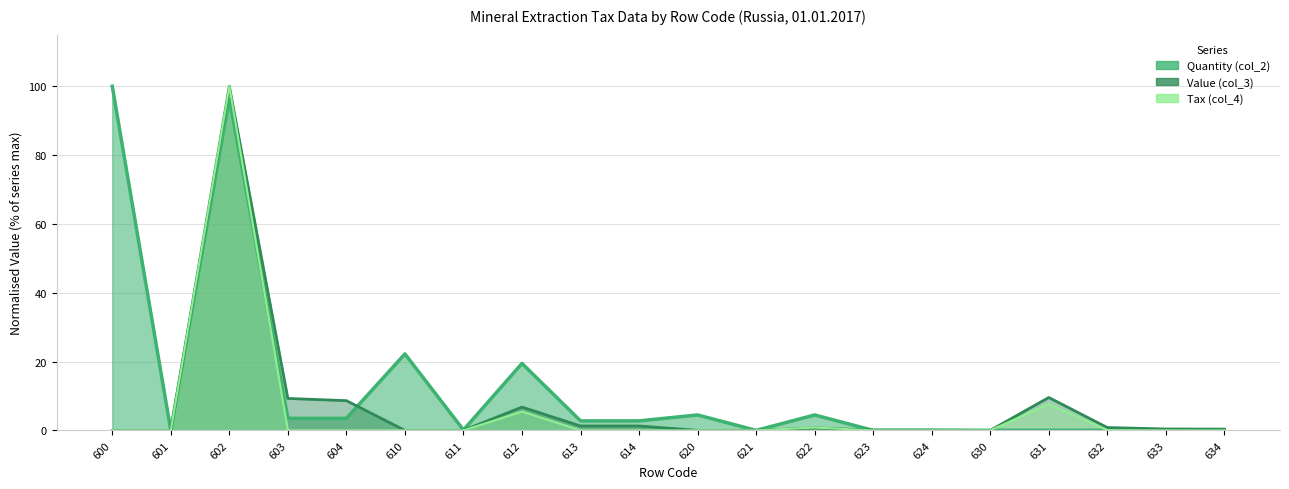

In Quantity (col_2), how many points are higher than both neighbors (excluding endpoints)?

6